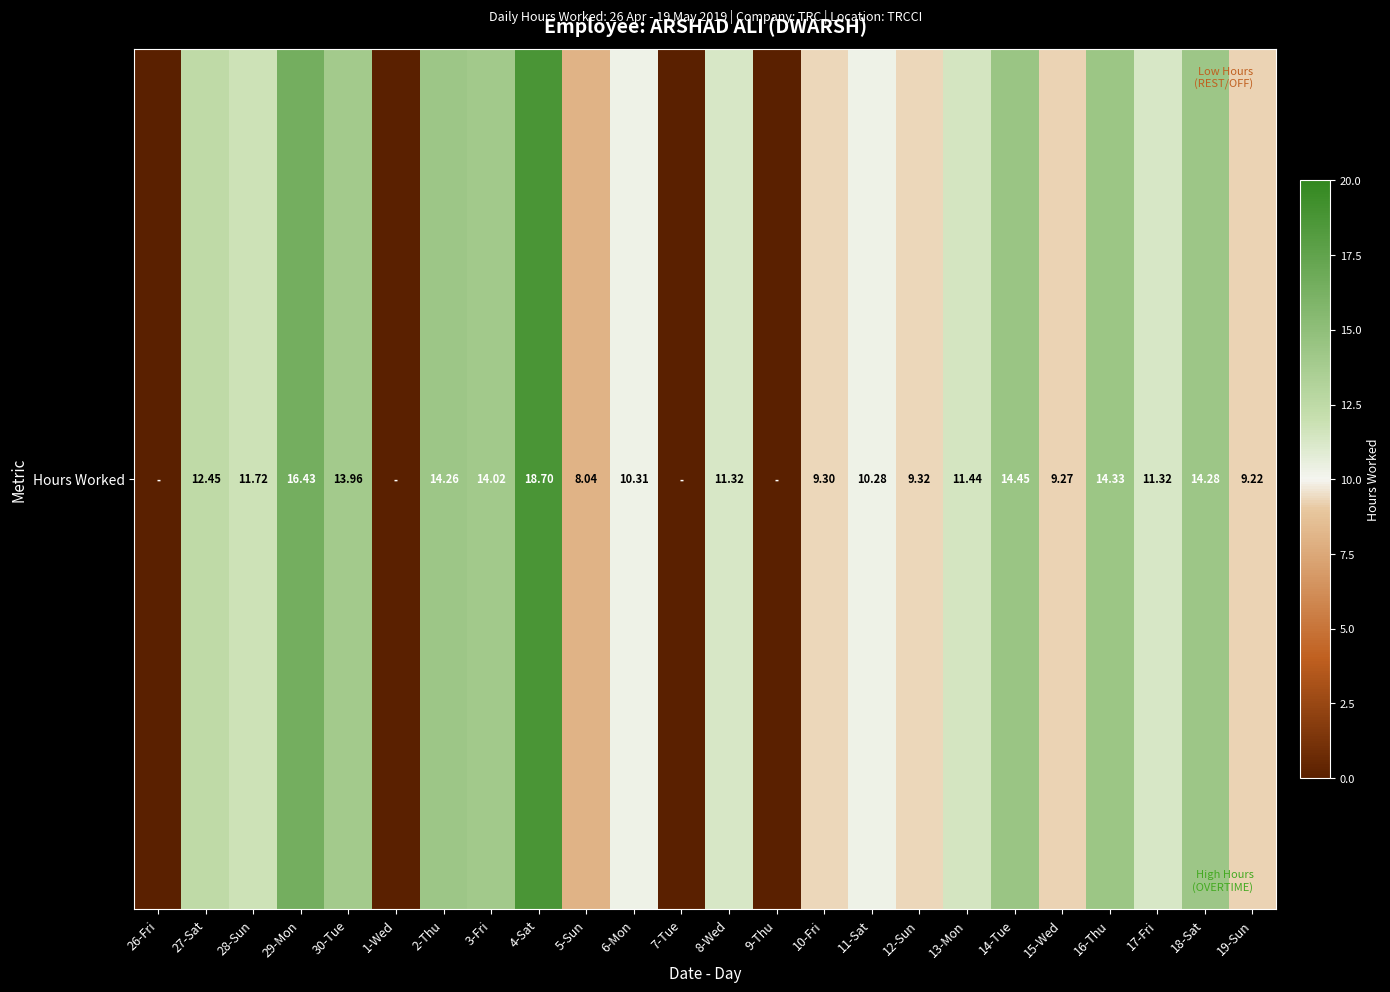

How many values are below 11?

11